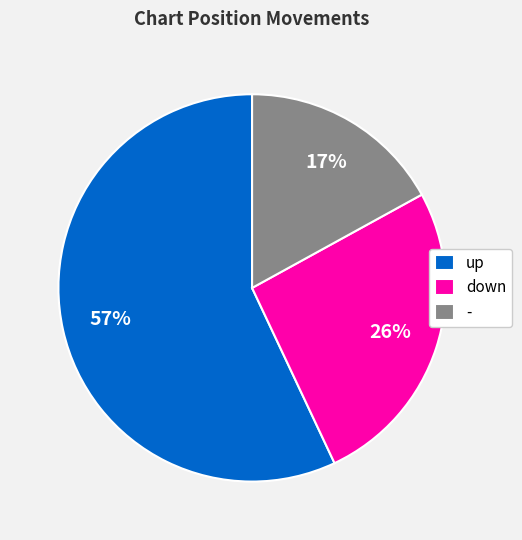

Combined, do - and down account for over 50%?

No